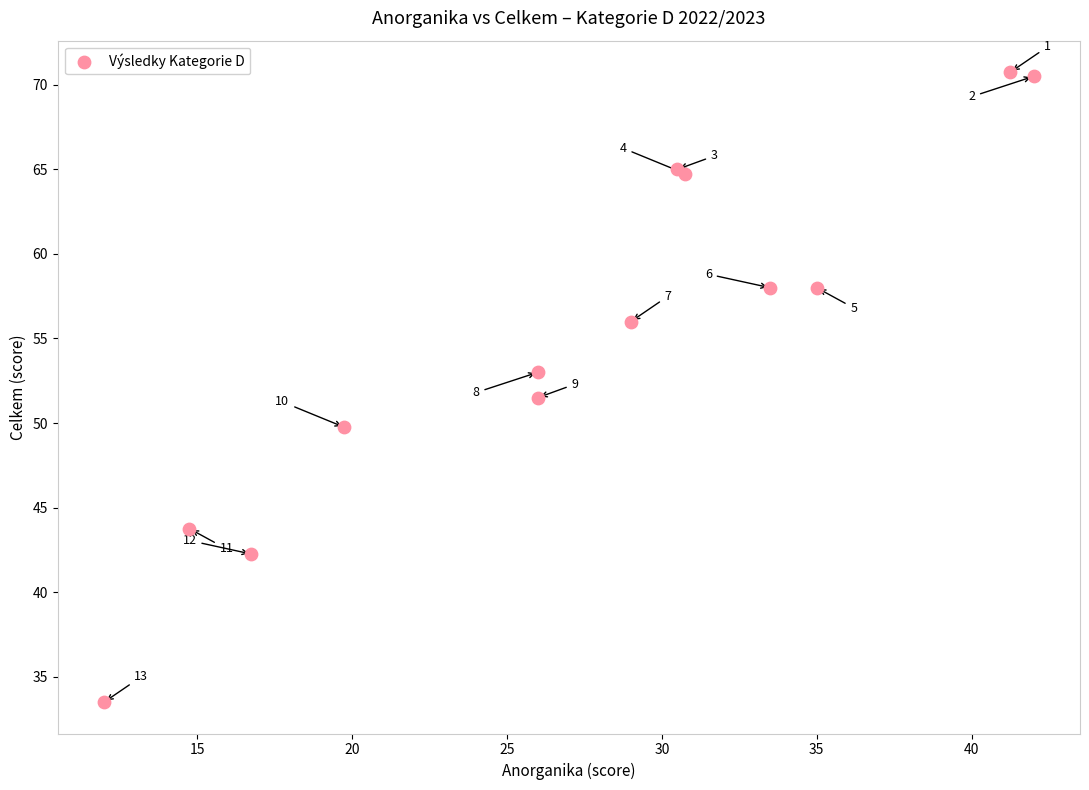

What Y value in the scatter plot is closest to 52?

51.5